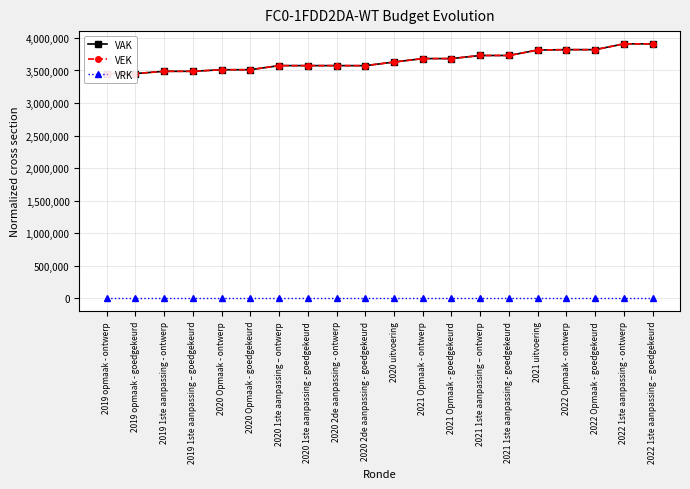

How many data points in VAK are above 3629187?

9